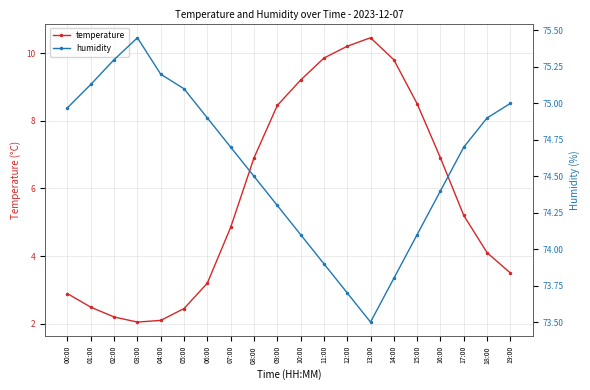

At which label does humidity first exceed 74?

00:00